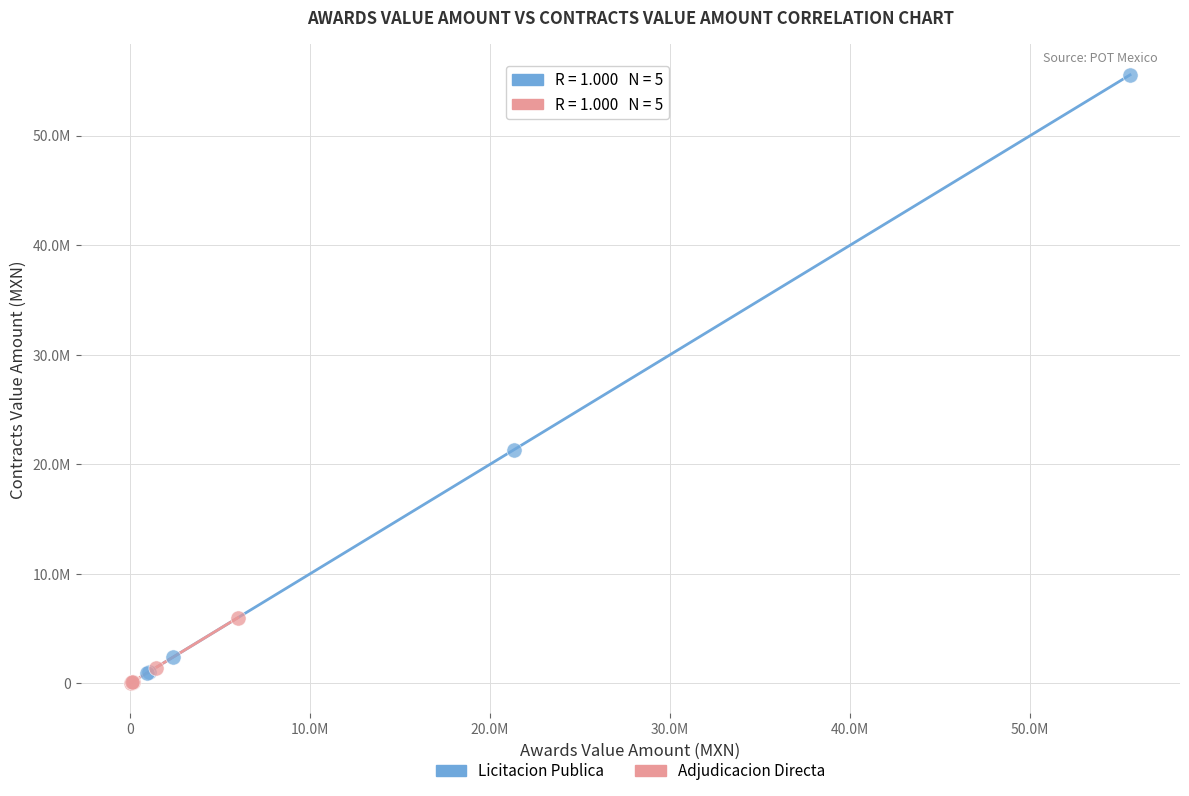

Which series has the widest spread of Y values?

Licitacion Publica